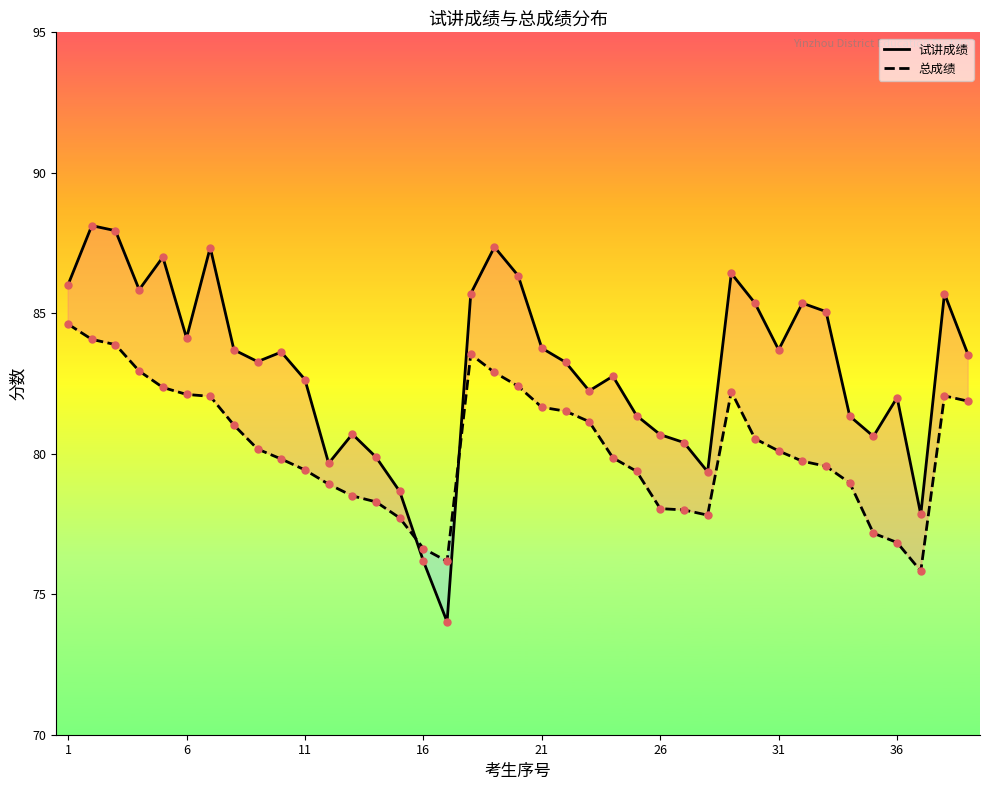

What are all the series names shown in the legend?

试讲成绩, 总成绩